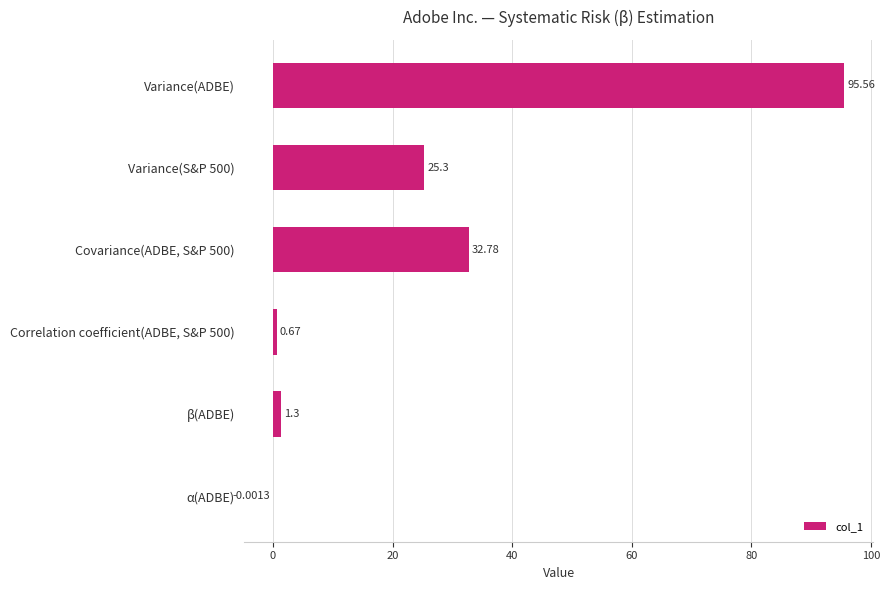

What is the sum of all values?

155.6